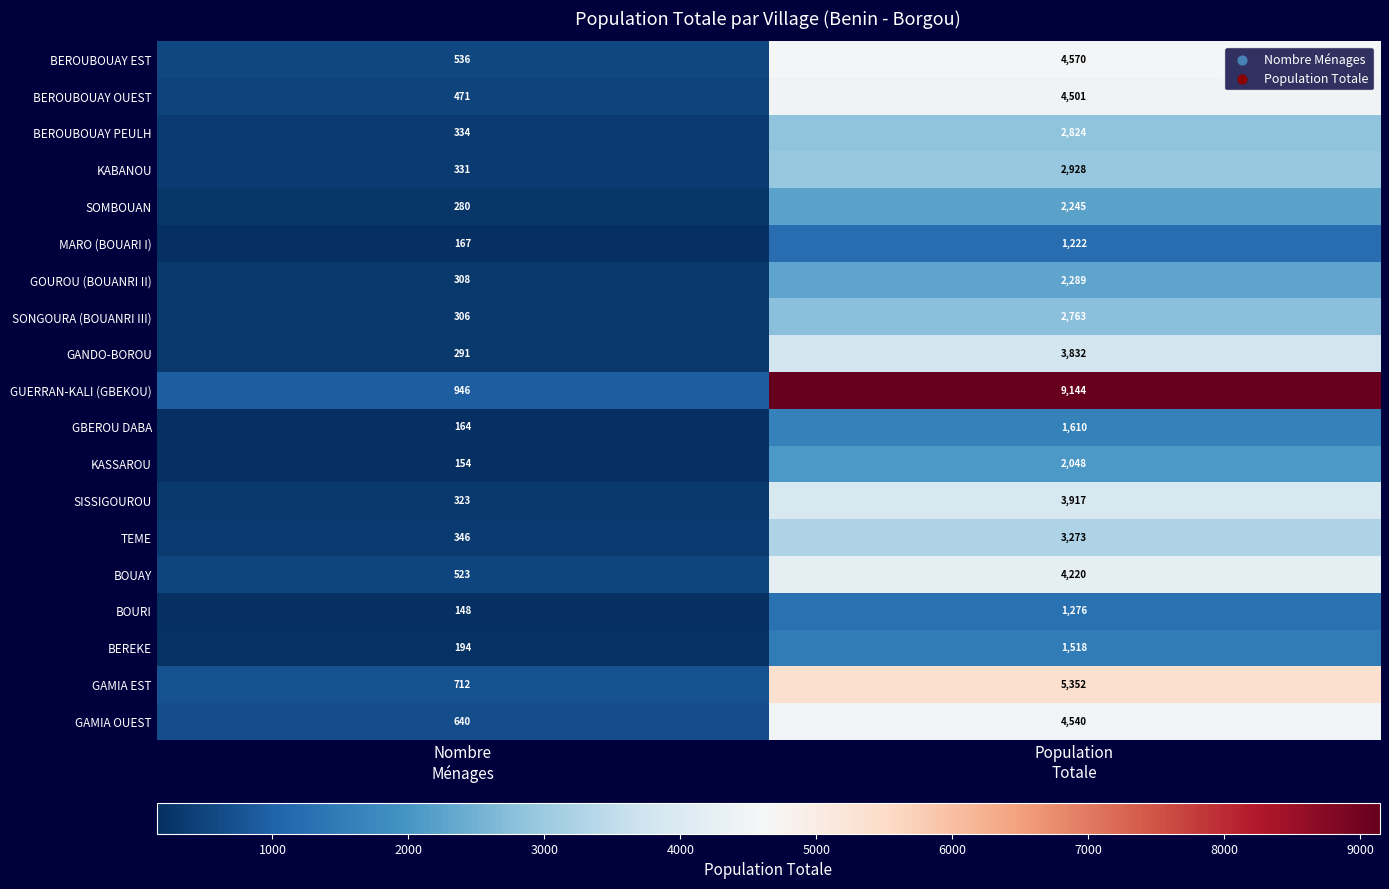

How many values in the BEROUBOUAY OUEST series are below 4501?

1